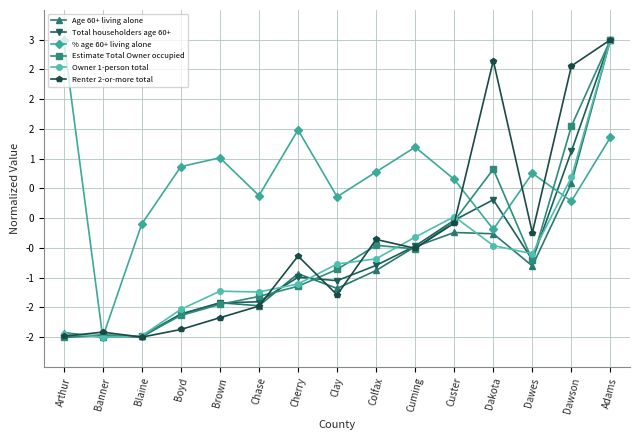

How many intersections are there between Total householders age 60+ and Owner 1-person total?

7